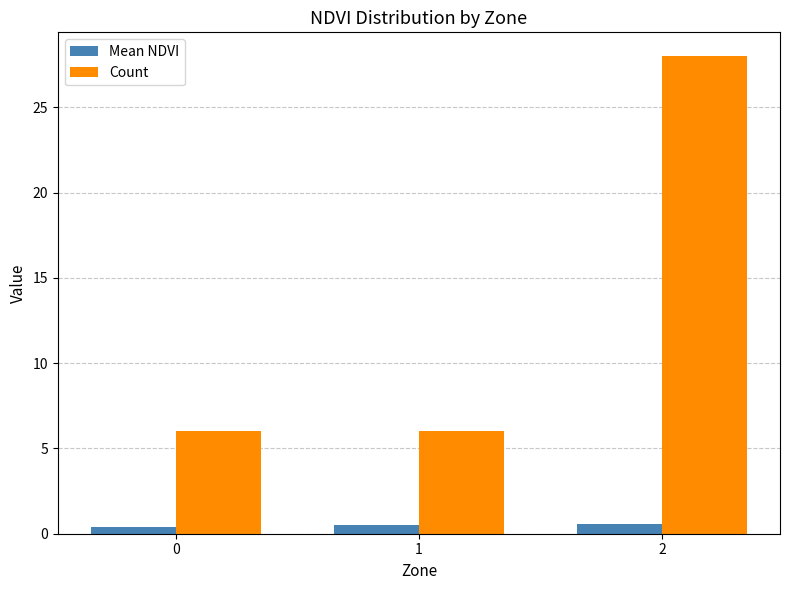

True or false: Count has a value of 6.0 at 1.

True